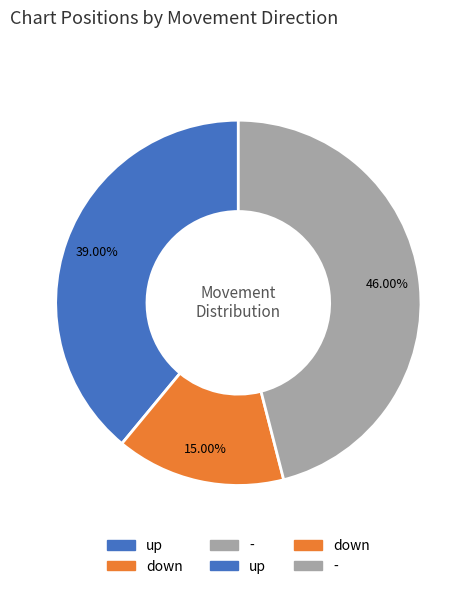

Is there any slice that represents more than half of the pie?

No